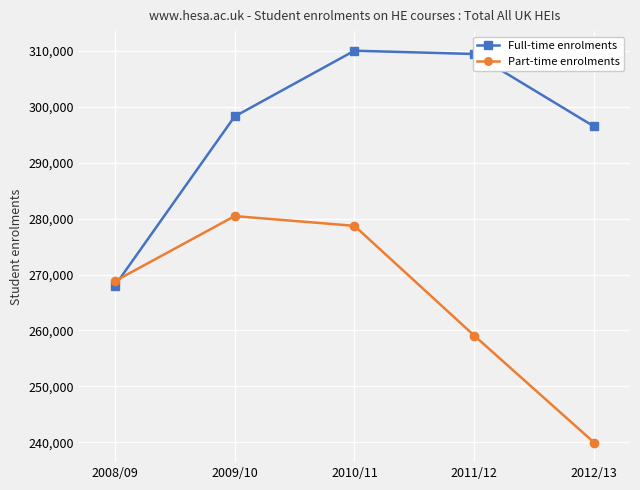

Which series has the largest total across all categories?

Full-time enrolments